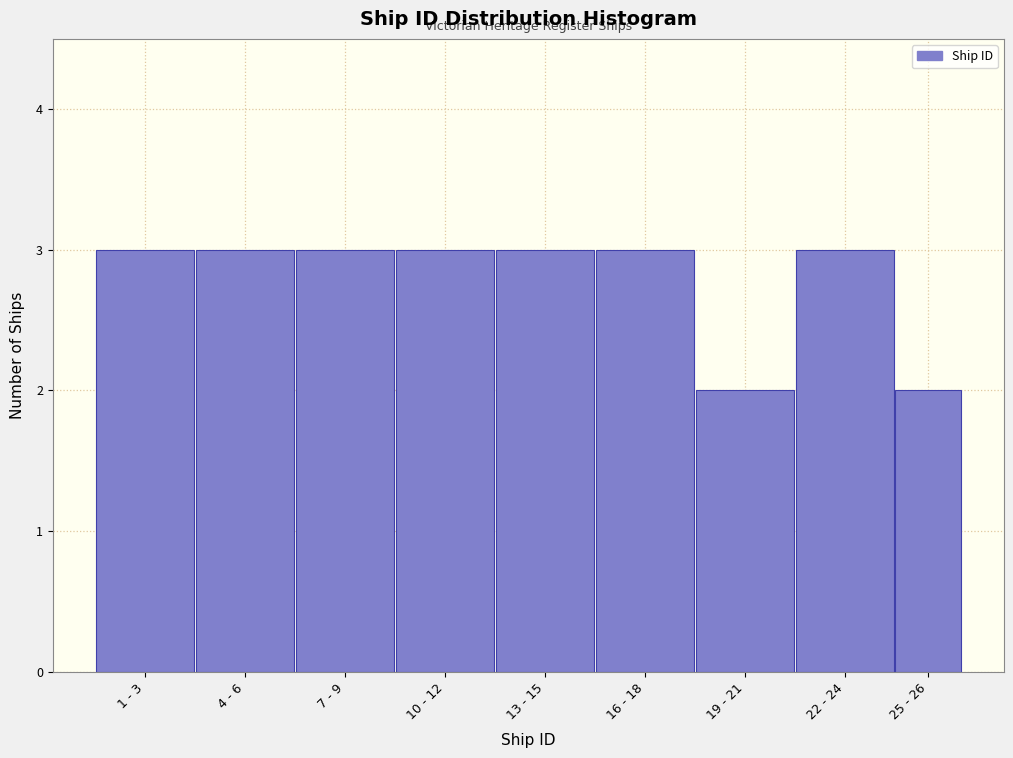

Reading left to right, extract all data points from this chart.

3	3	3	3	3	3	2	3	2